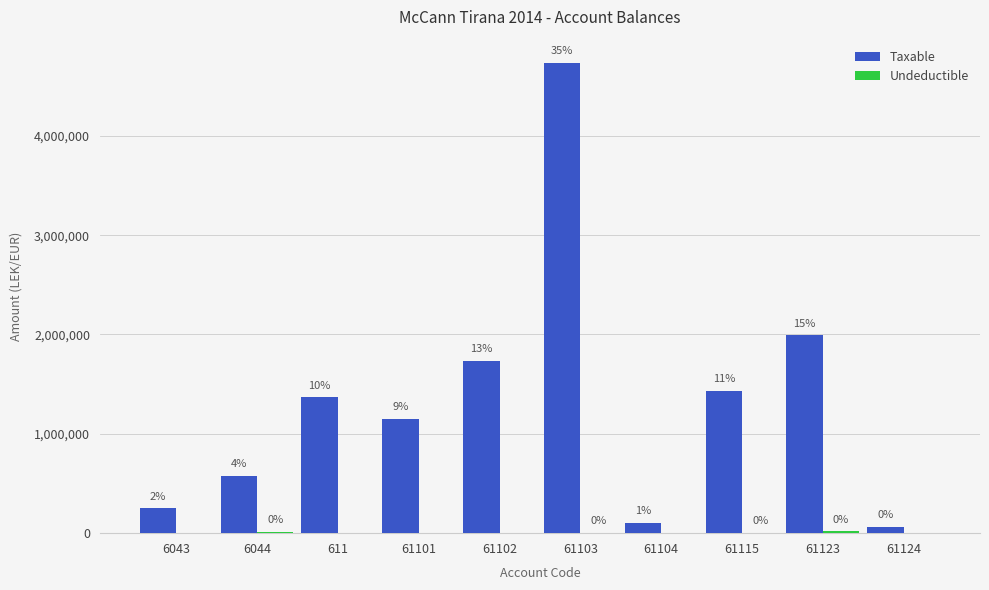

Is it true that Undeductible equals 7926.8 at 6044?

False